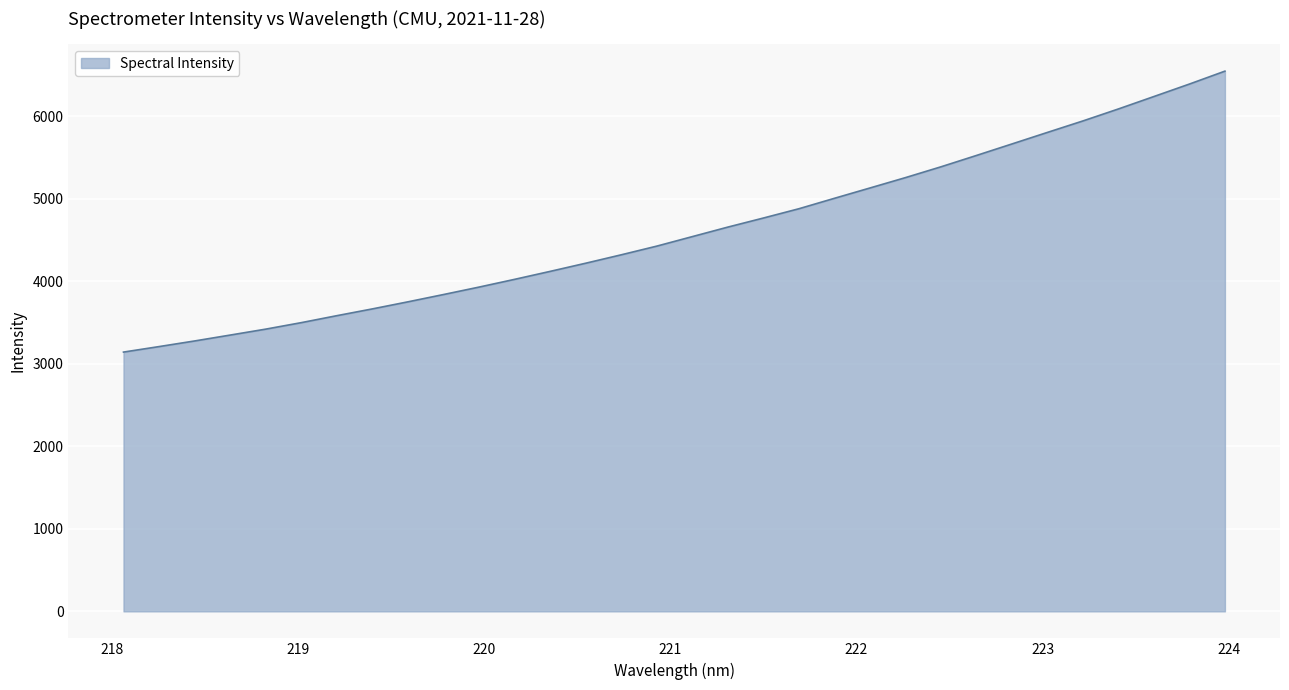

Does the chart have visible grid lines?

Yes